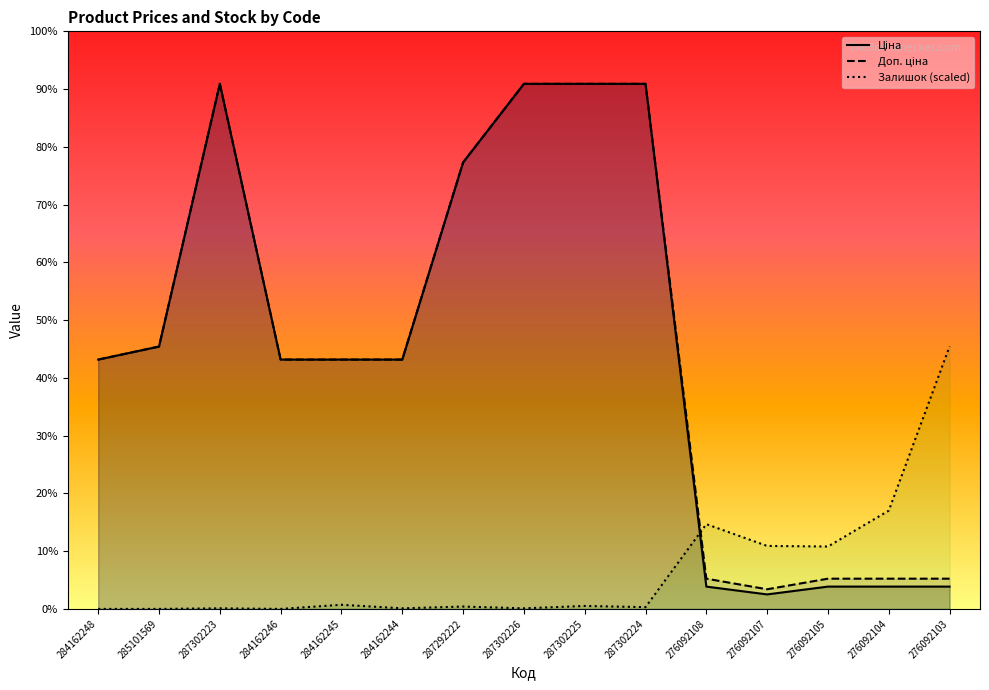

After their last crossing, which series has the higher values: Залишок or Ціна?

Залишок